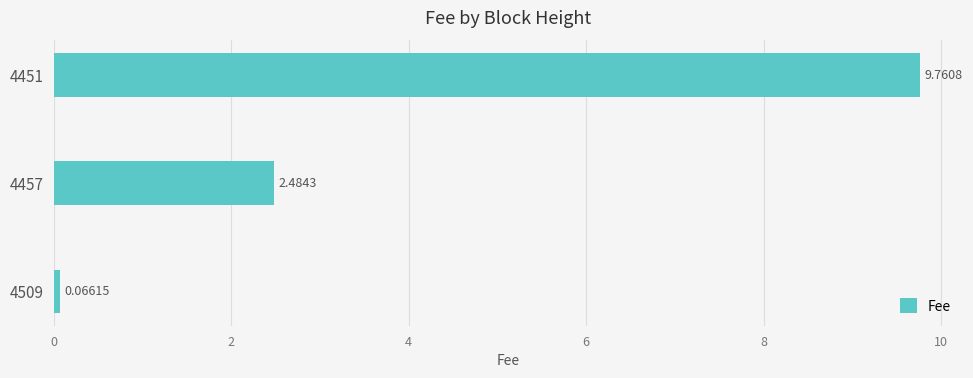

List the labels in order of value, smallest first.

4509, 4457, 4451